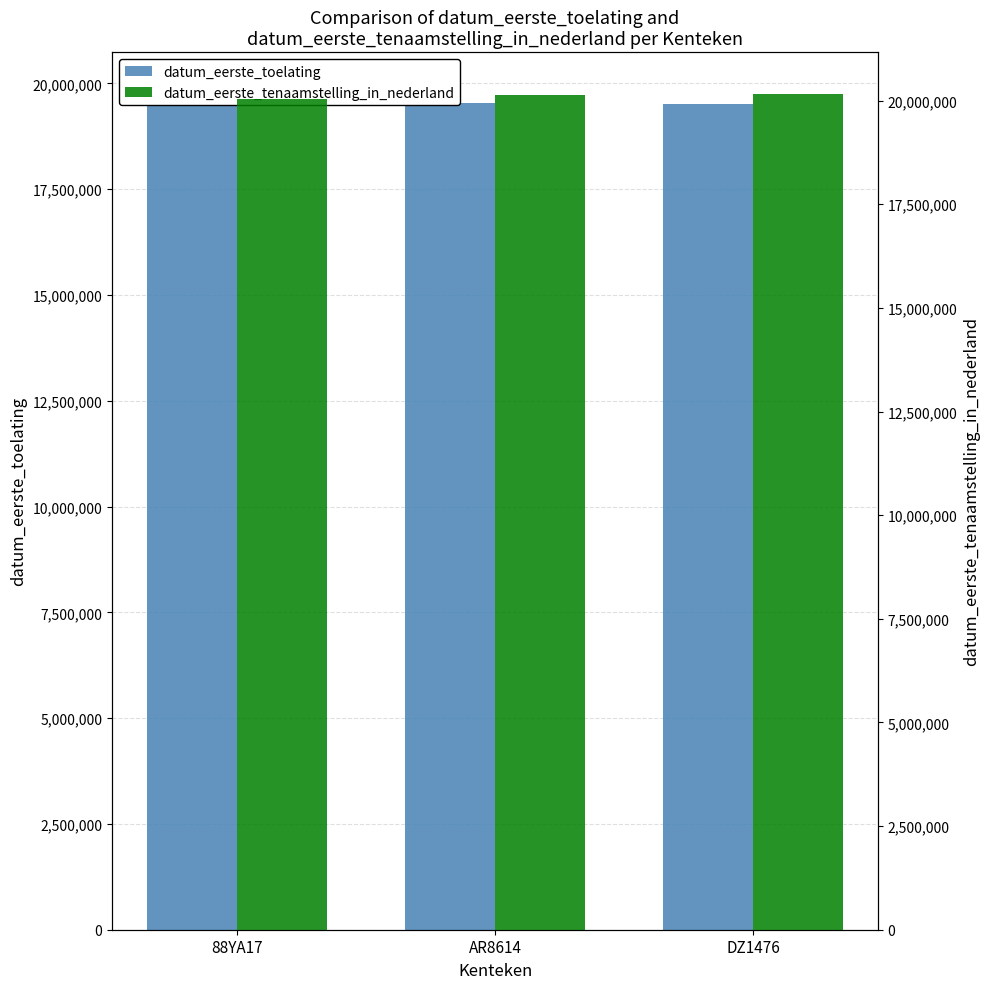

Where is datum_eerste_toelating nearest to the value 19635715?

AR8614